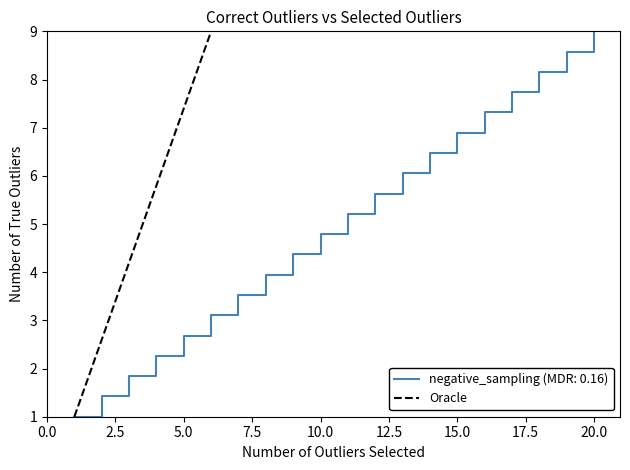

Does the chart have visible grid lines?

No